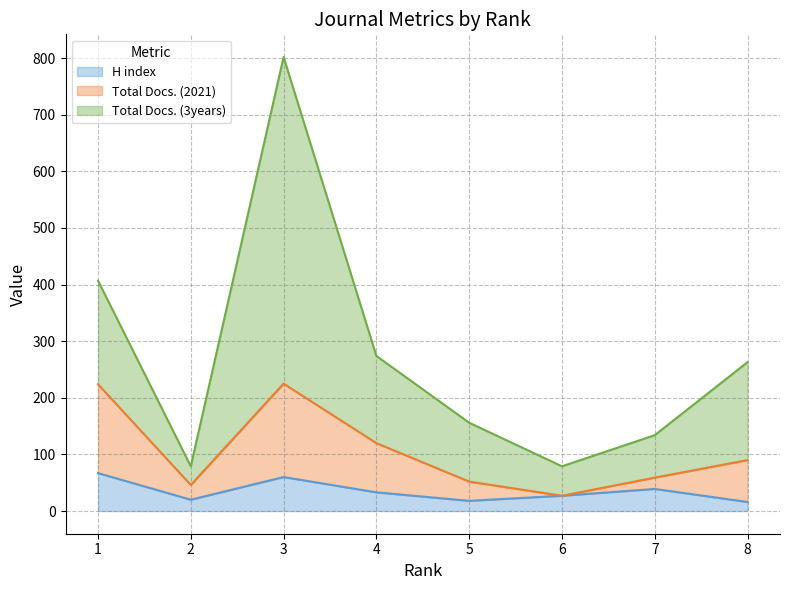

What is the highest value of the H index series?

67